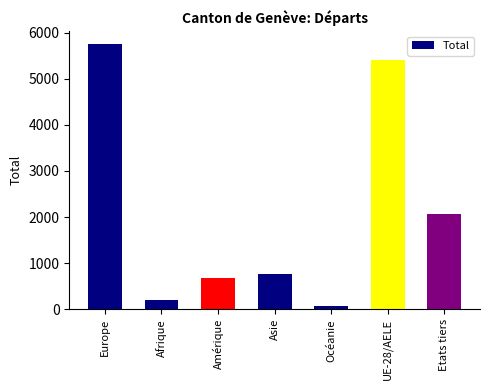

What is the value of the 6th bar from the left?

5396